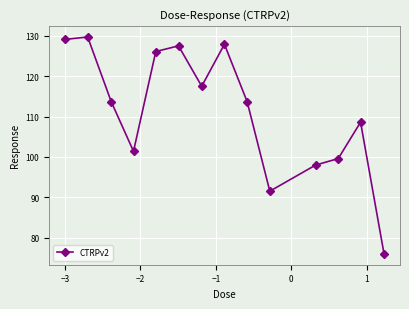

Reading right to left, list all the values displayed in this chart.

76.0	108.6	99.6	98.0	91.5	113.7	127.9	117.5	127.5	126.1	101.4	113.7	129.7	129.1